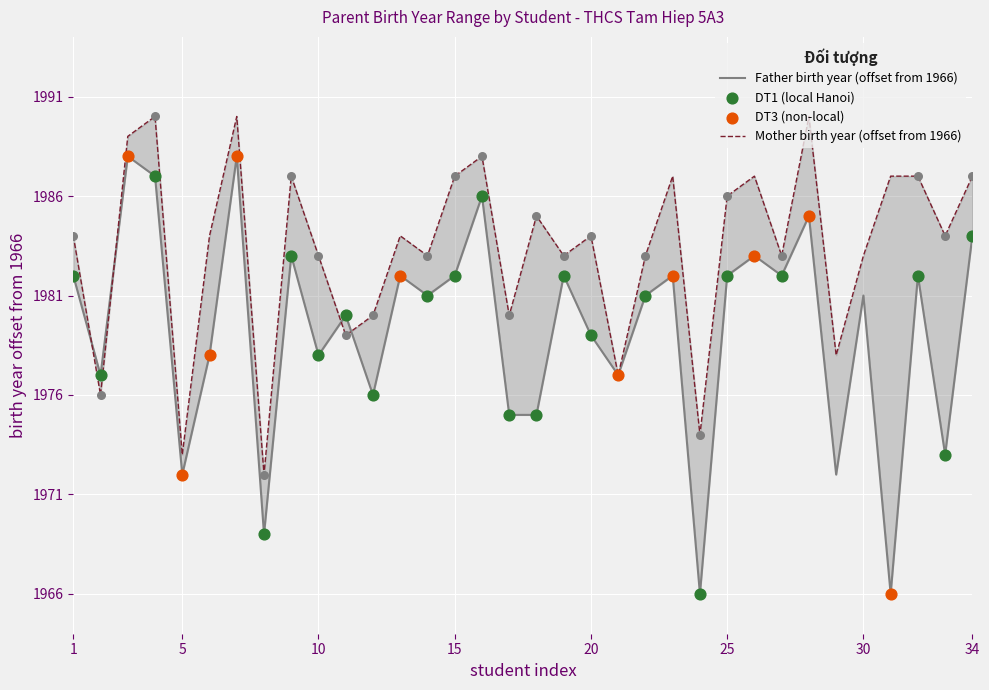

At which category is the sum across all series the highest?

7